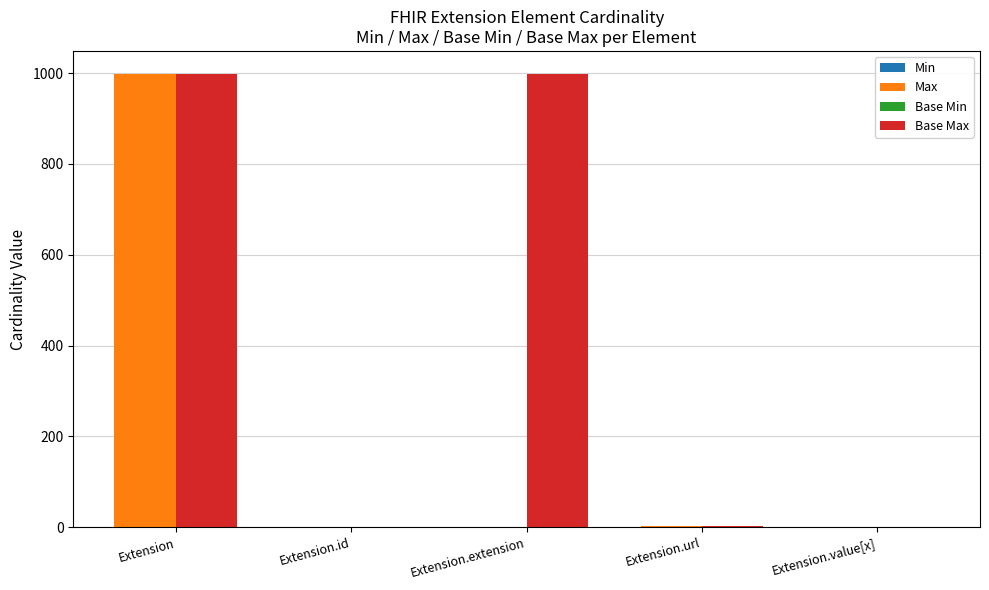

How many Base Min values are between 0 and 1?

5